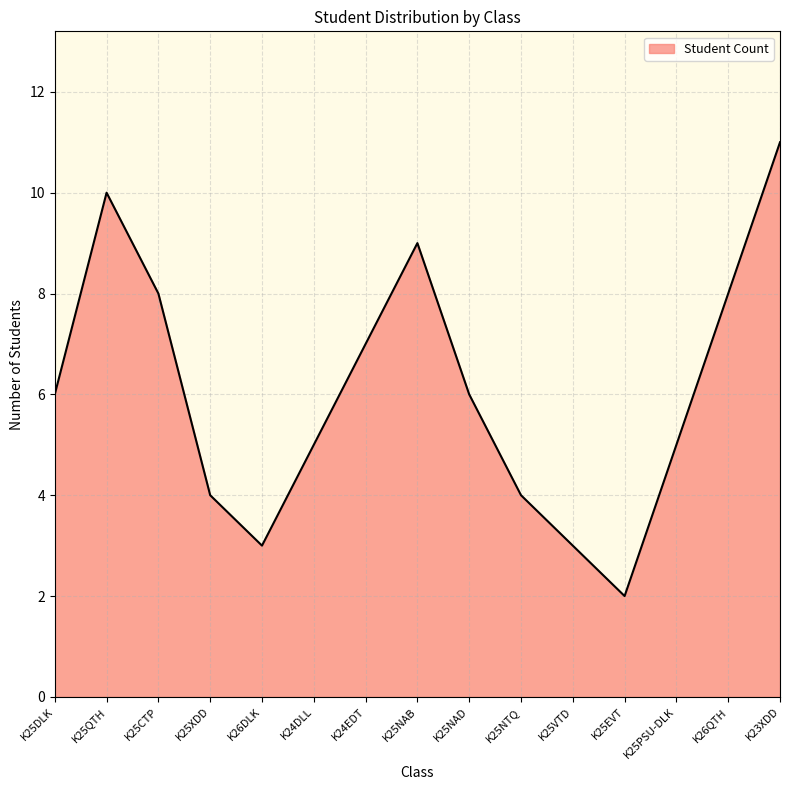

The value of Student Count at K25VTD is 3. True or false?

True